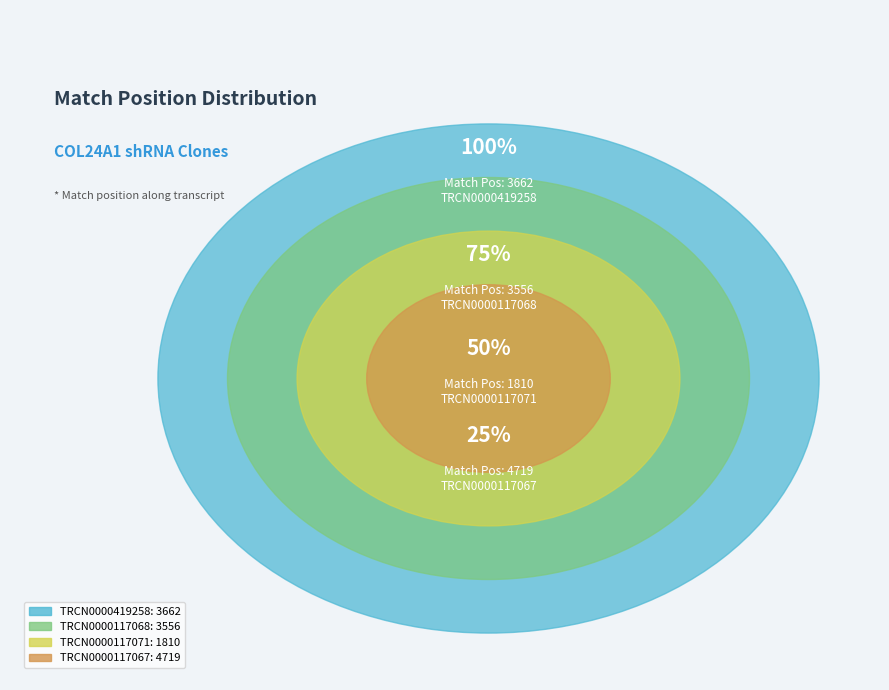

What percentage do TRCN0000419258 and TRCN0000117071 together represent?

39.8%